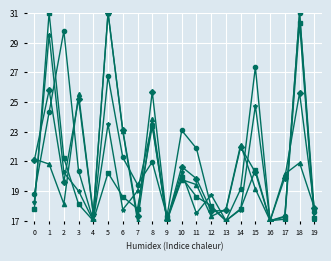

What is the total value across all series at 16?

85.0